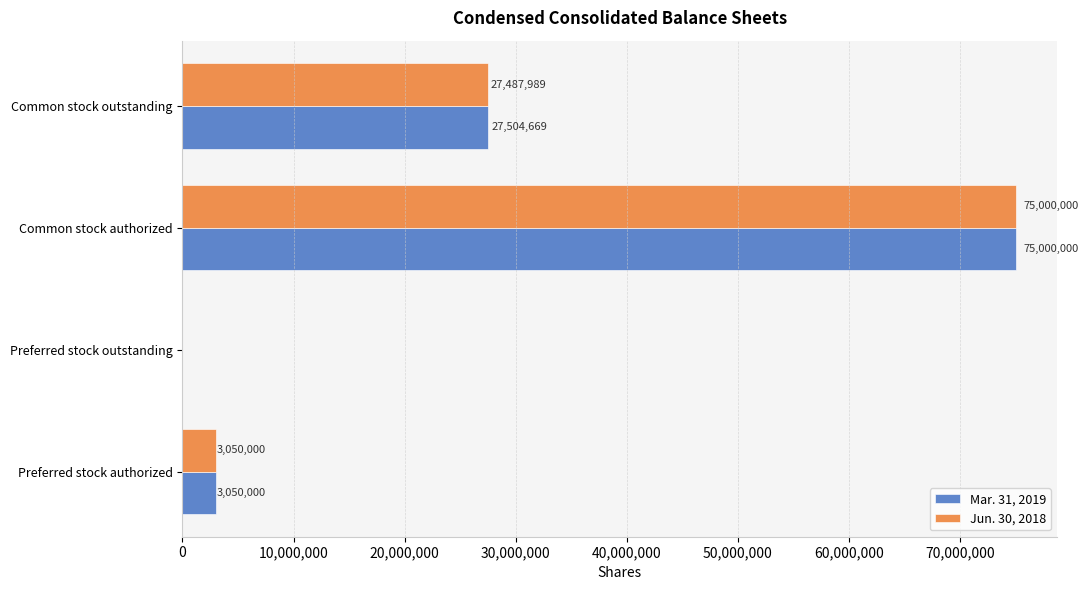

The Mar. 31, 2019 series shows 3050000 at Preferred stock authorized. True or false?

True